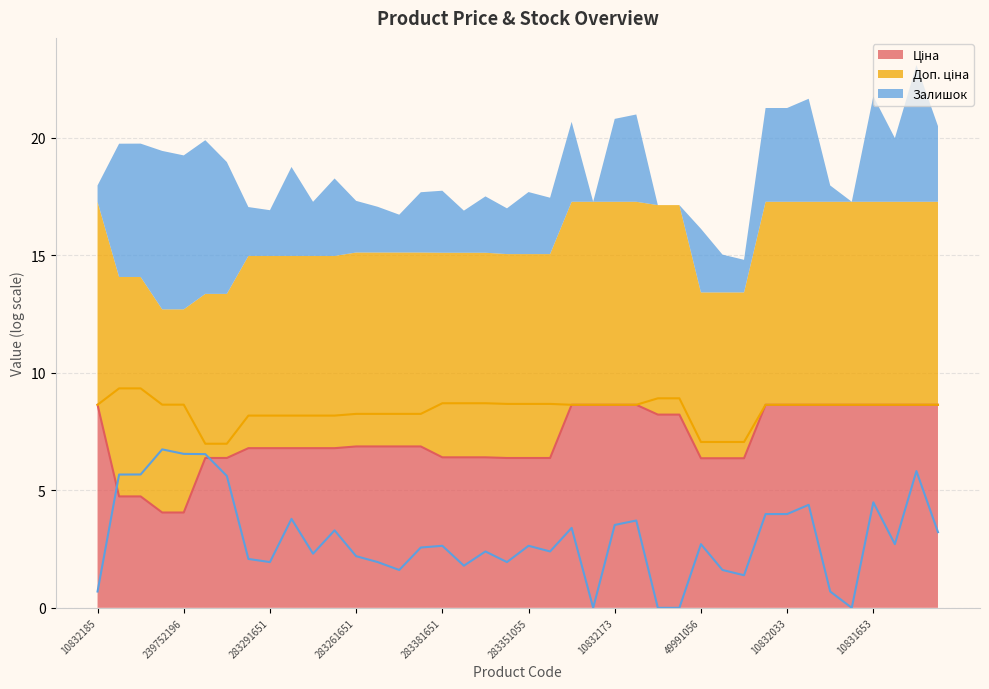

At how many categories does at least one series exceed 6?

40